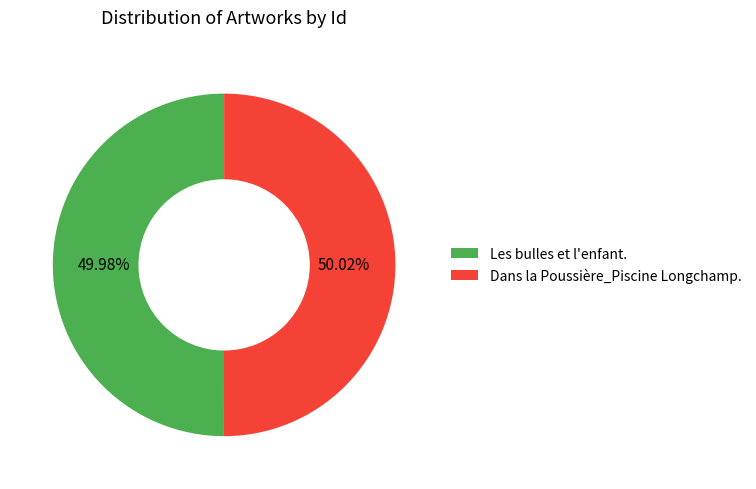

Is there any slice that represents more than half of the pie?

Yes